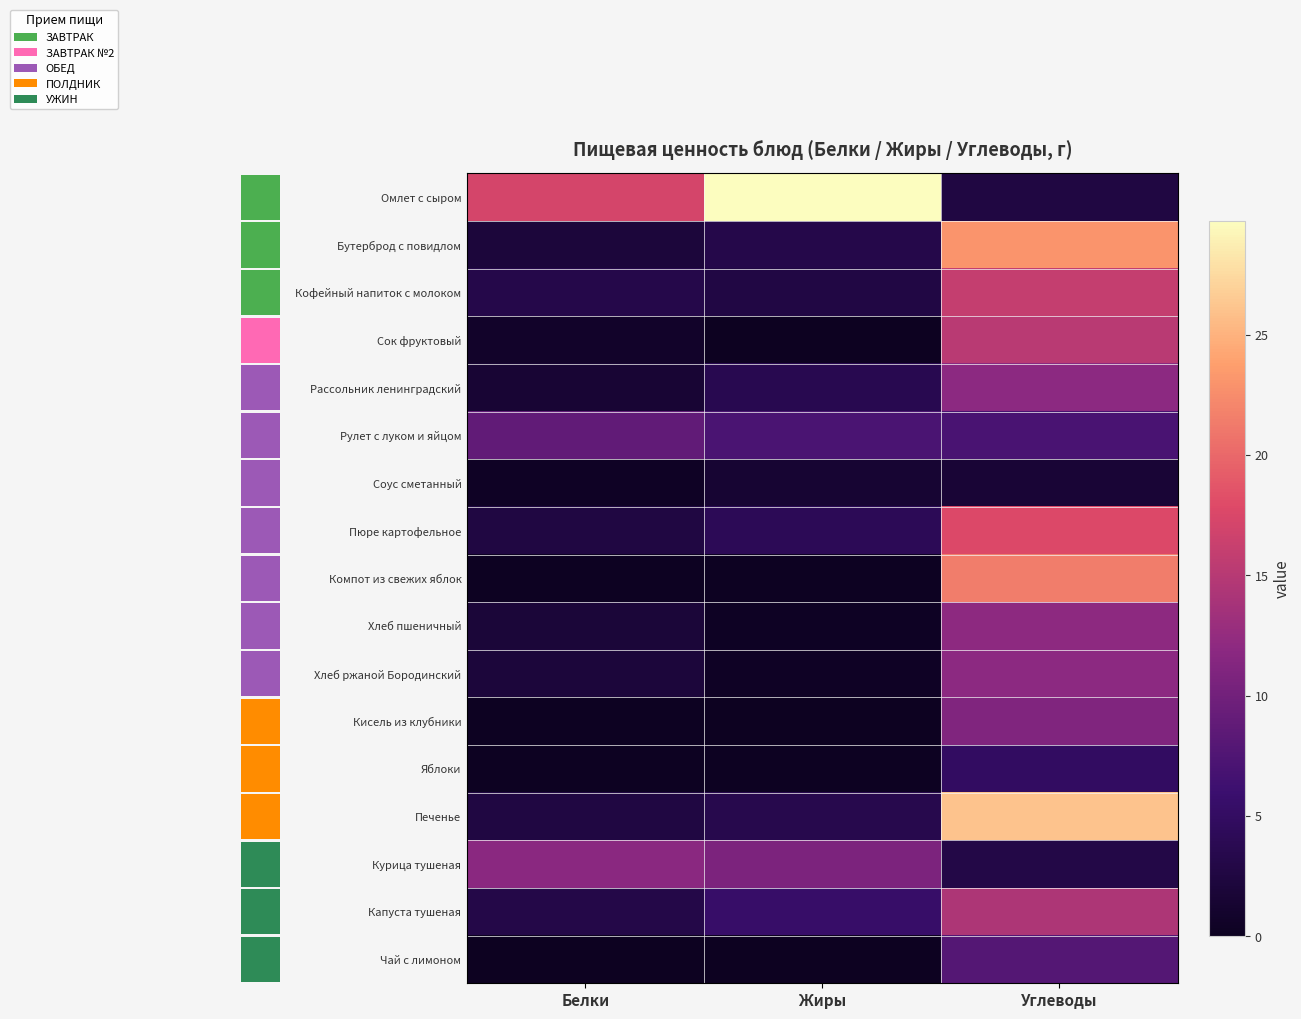

What is the spread (max minus min) of values at Белки?

17.1